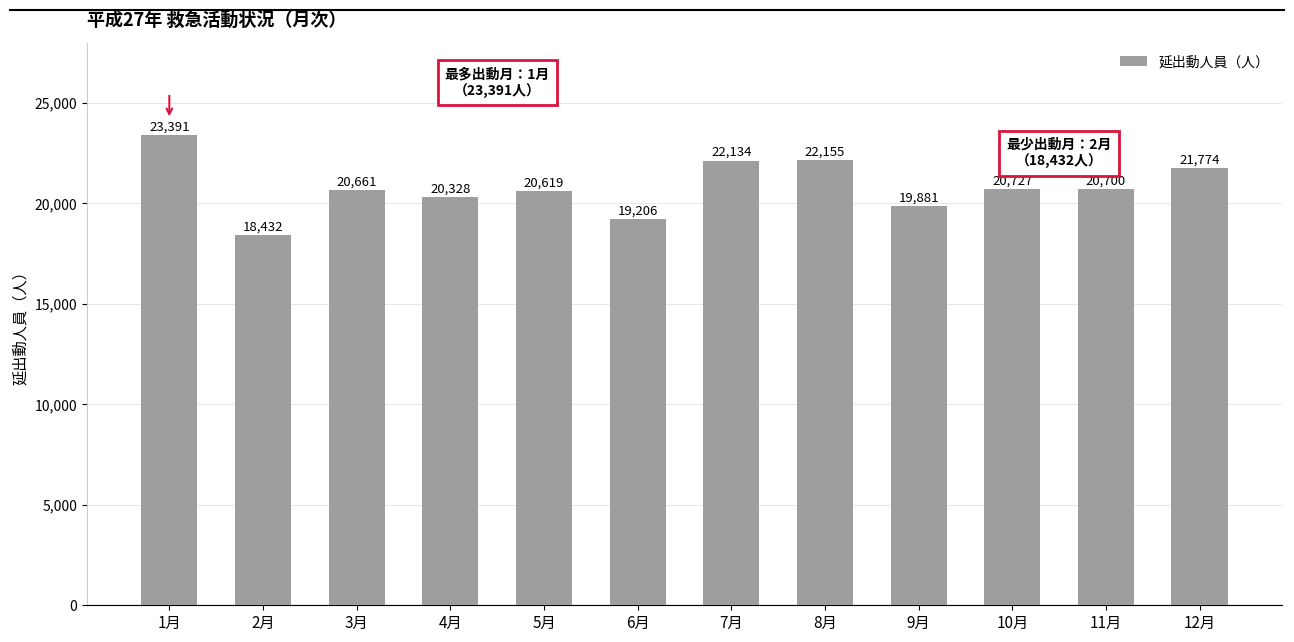

At which label is the value closest to 20911?

10月